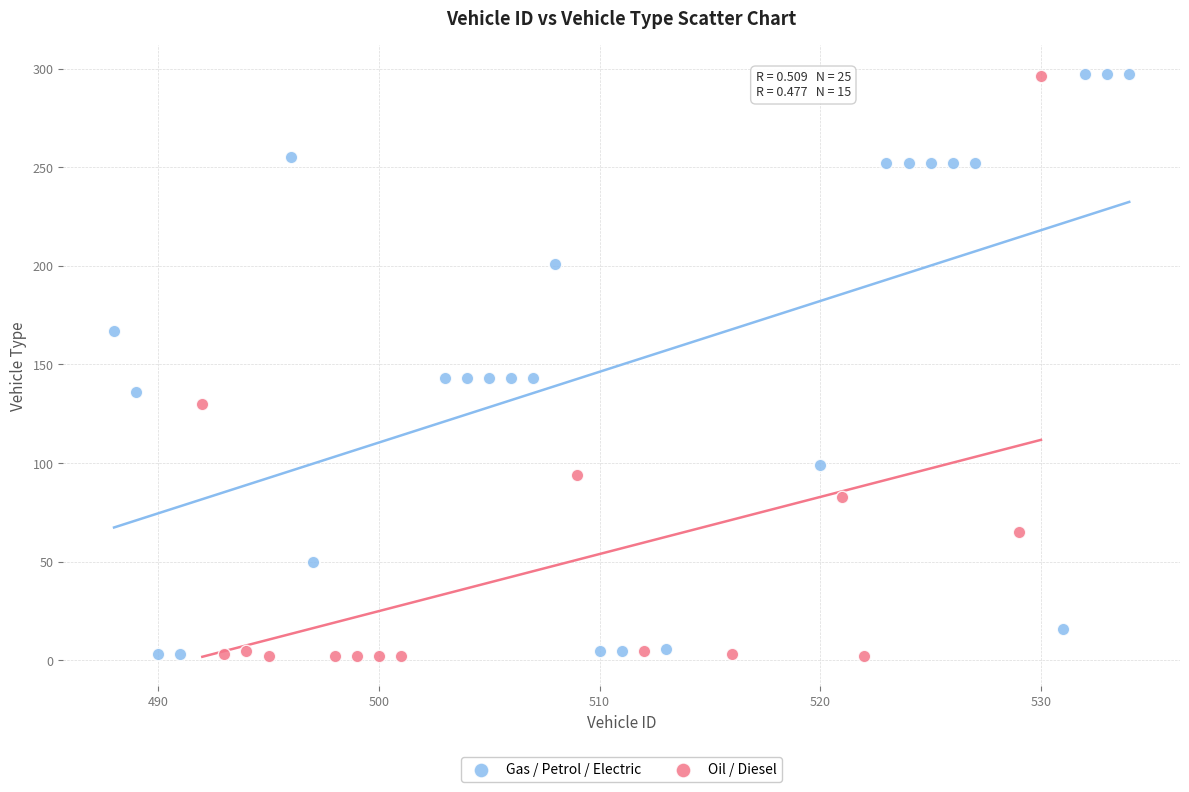

What are all the series names shown in the legend?

Gas / Petrol / Electric, Oil / Diesel